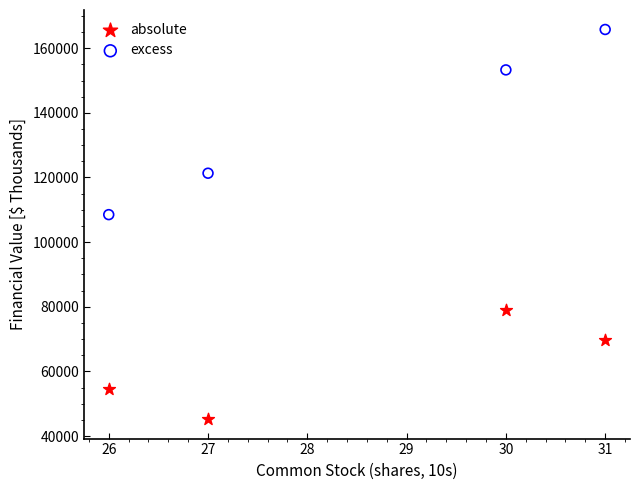

Across all data points, what is the average Y value?

99662